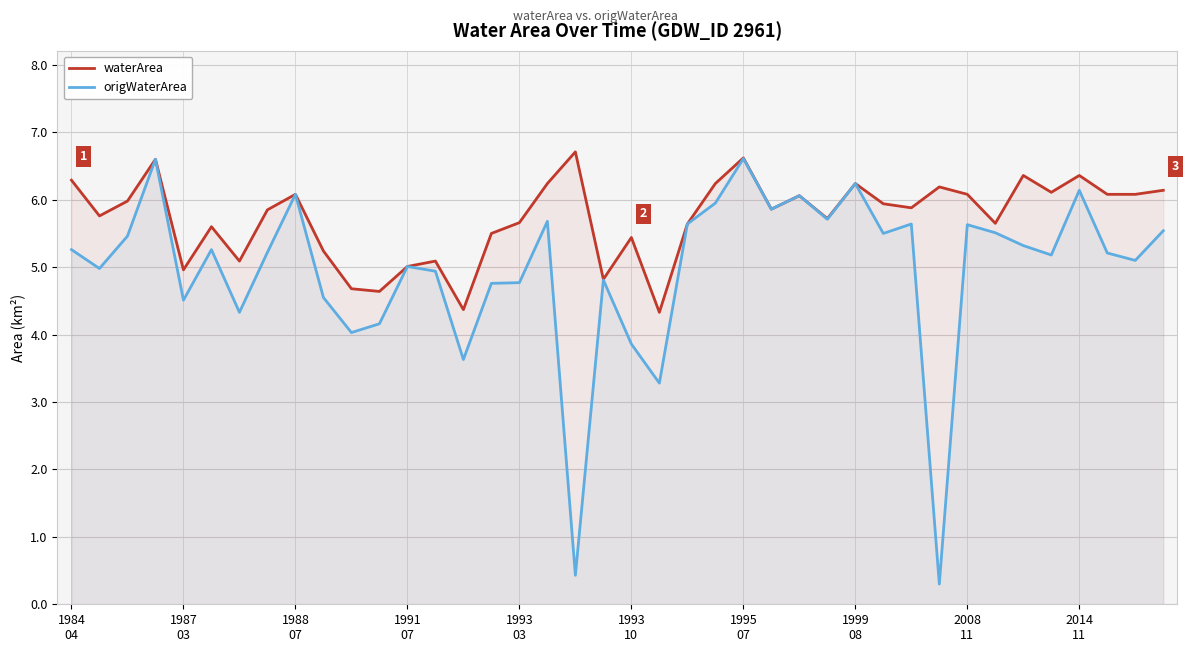

Which series has the widest spread of values?

origWaterArea